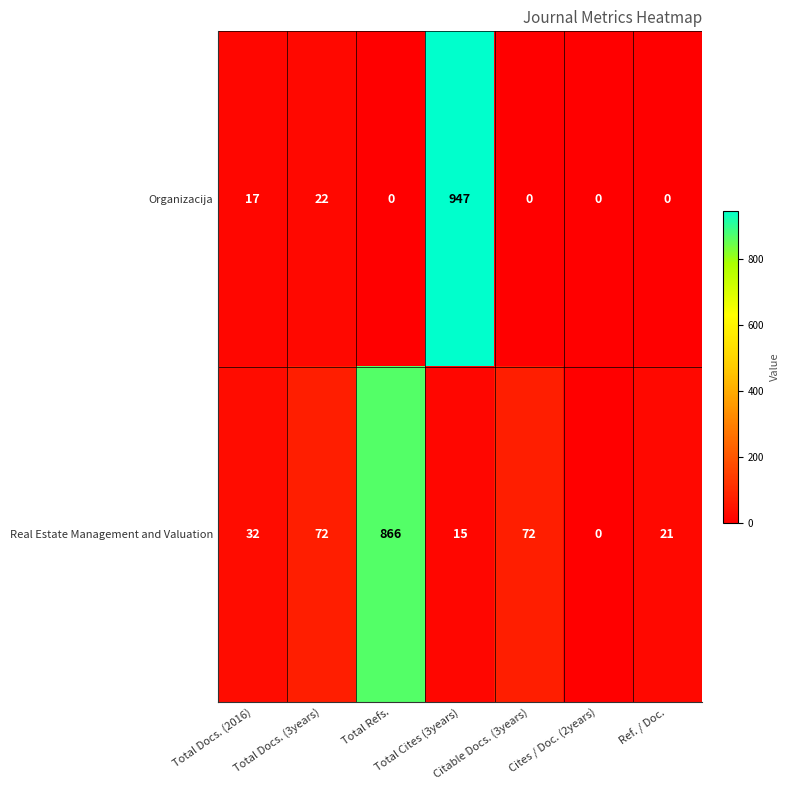

What is the average value of the Organizacija series?

141